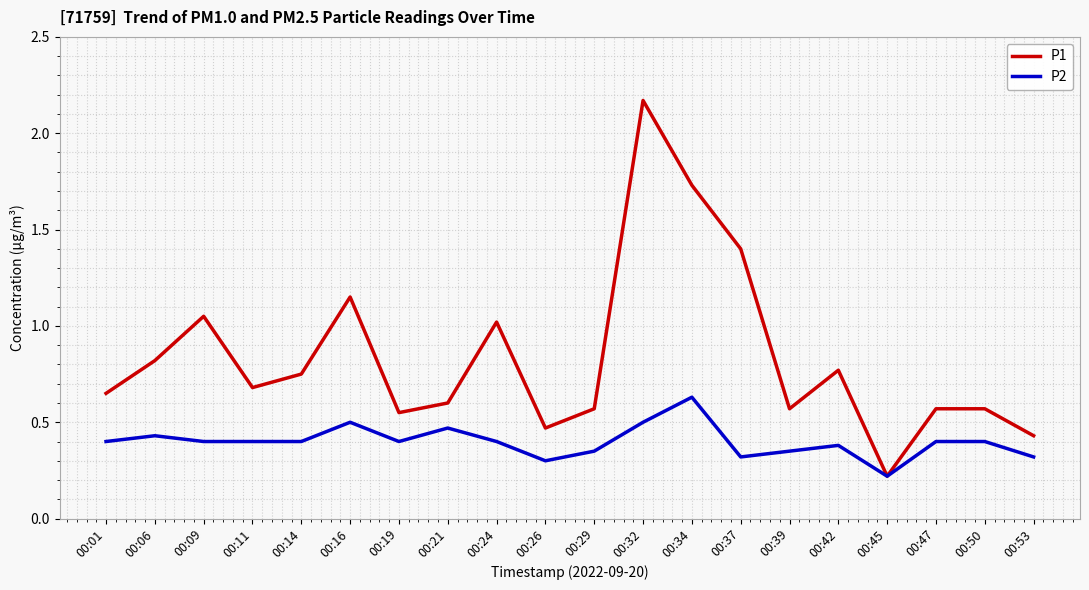

Is the value of P2 at 00:39 greater than the value of P1 at 00:42?

No